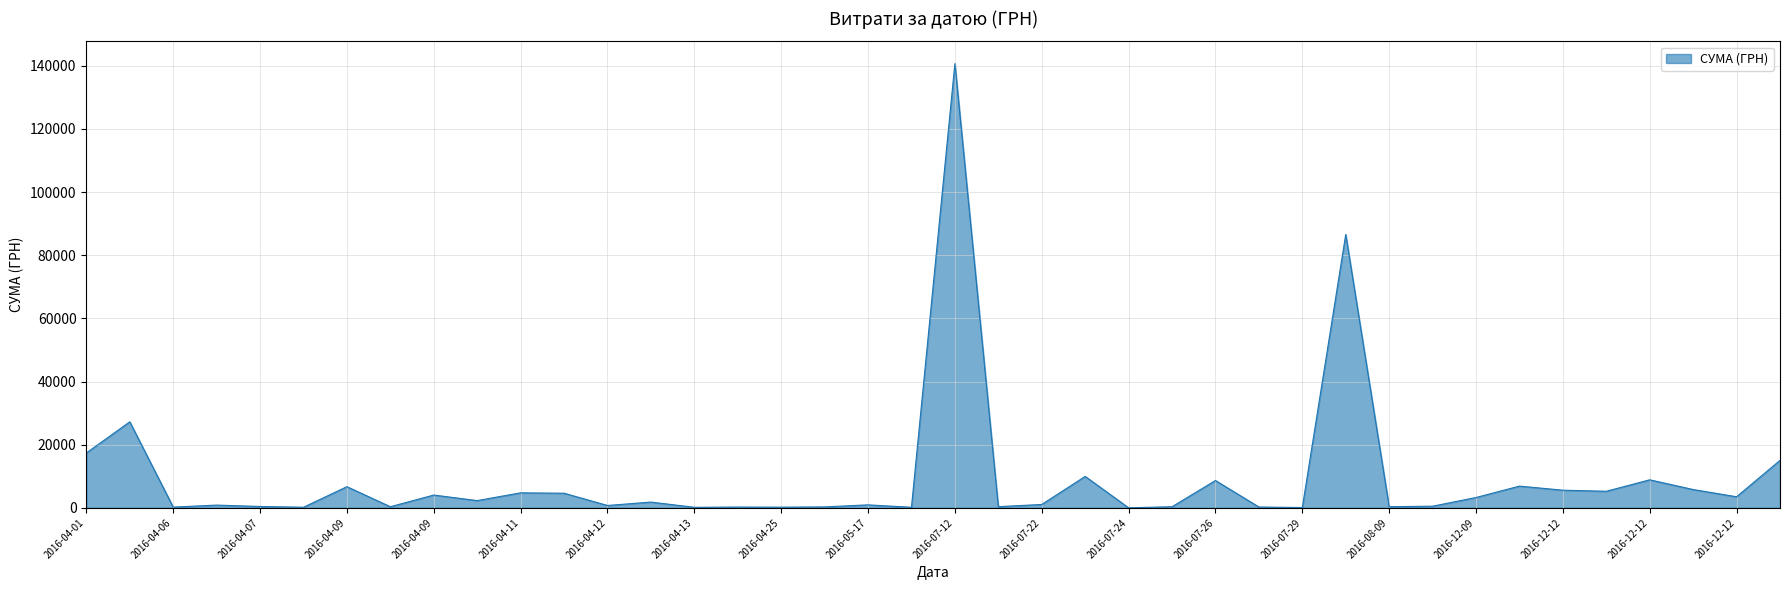

What is the difference between the second highest and second lowest values?

86491.5